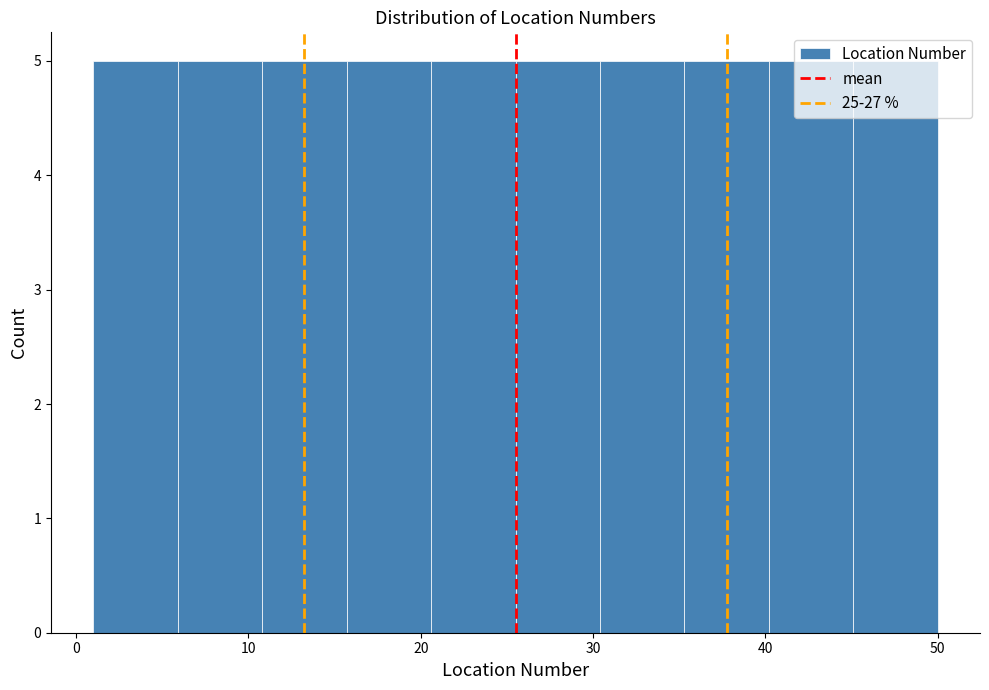

What is the height of the bar covering 45.1 to 50.0 on the x-axis? Neither the bar edges nor the heights are printed on the chart, so give them approximately, as read against the axes.

5